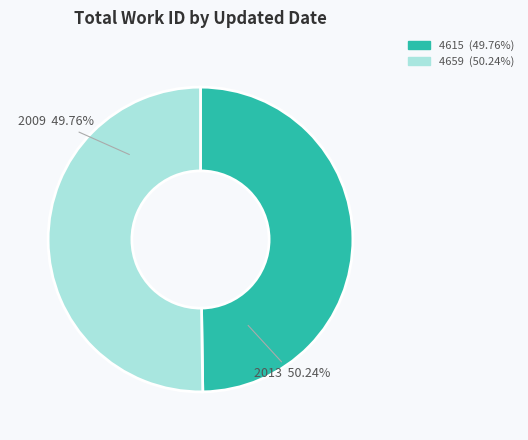

Approximately how many times larger is the value at 2013-09-22 20:08:26 UTC compared to 2009-09-14 19:36:43 UTC?

1.0